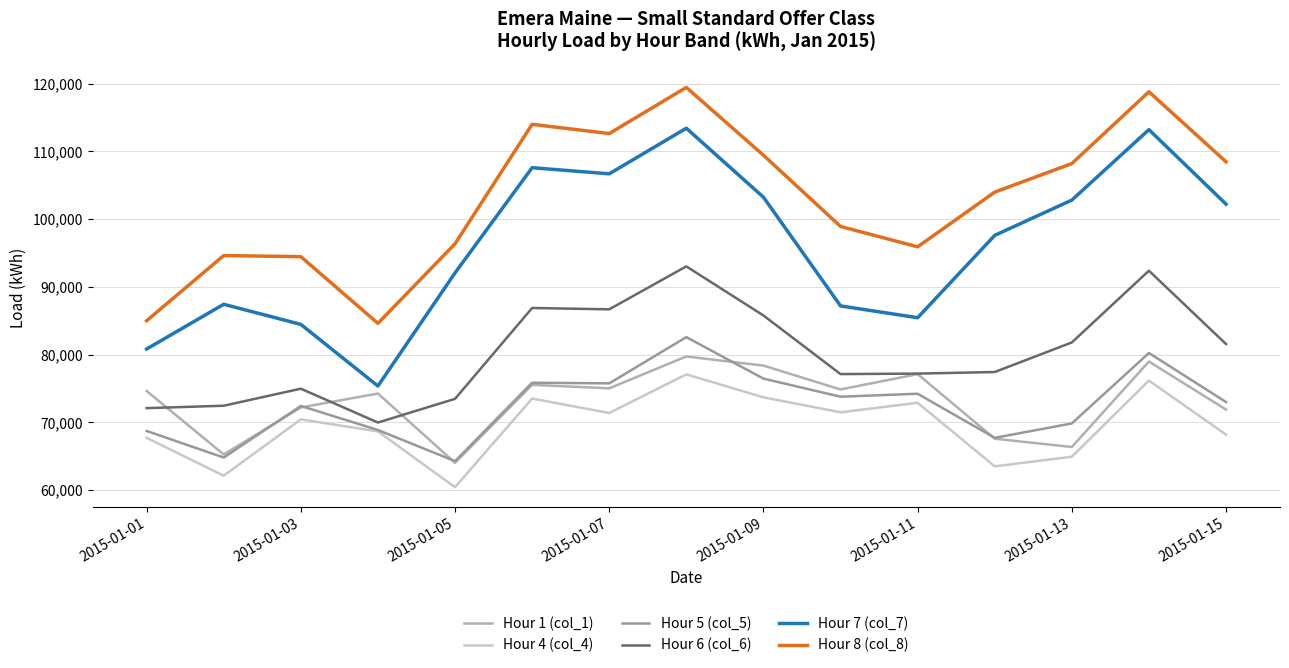

What is the difference between the maximum and minimum values in the Hour 7 (col_7) series?

38045